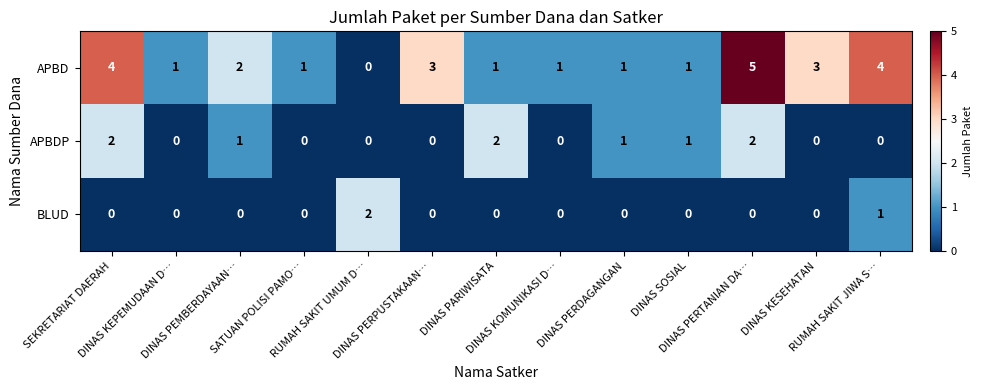

Which series has the largest range (max minus min)?

APBD